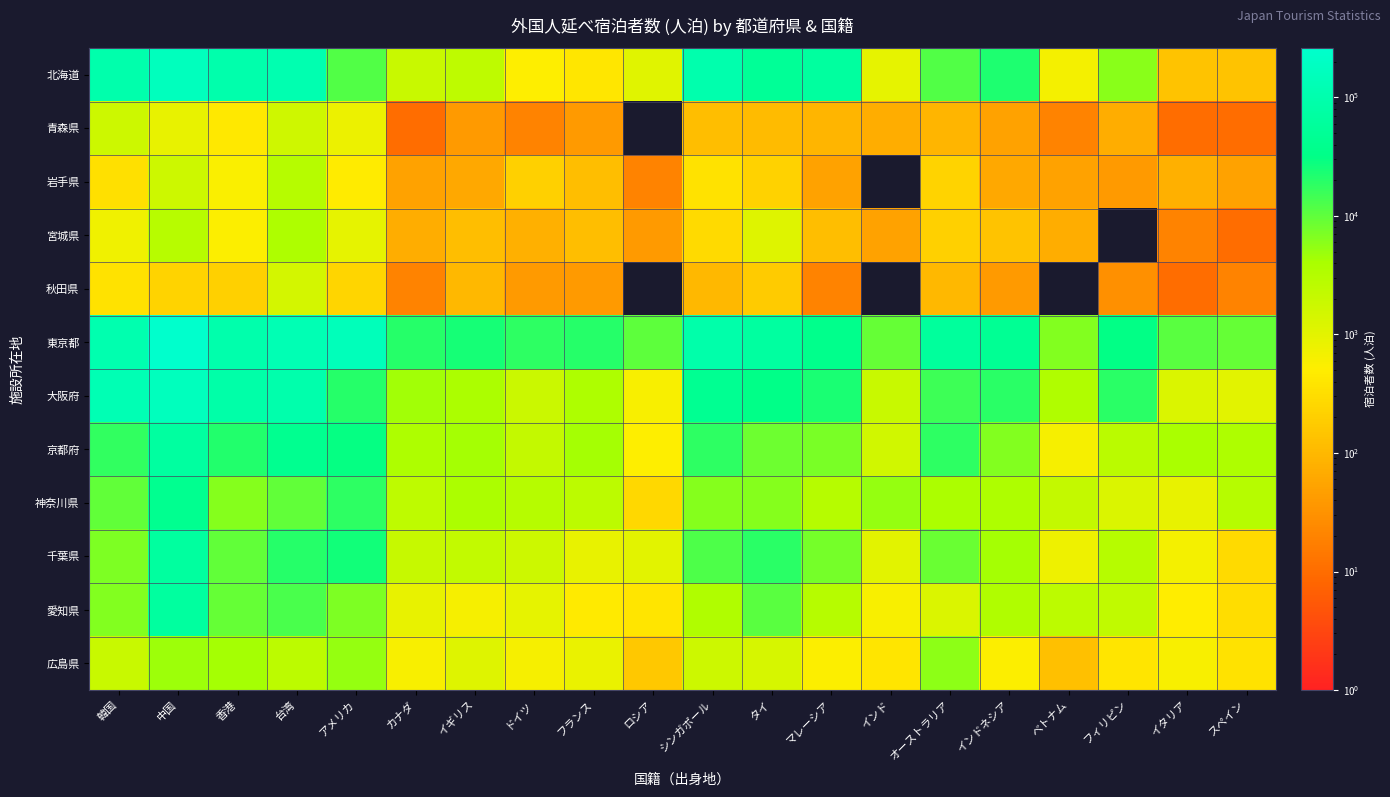

At which category is the sum across all series the highest?

中国